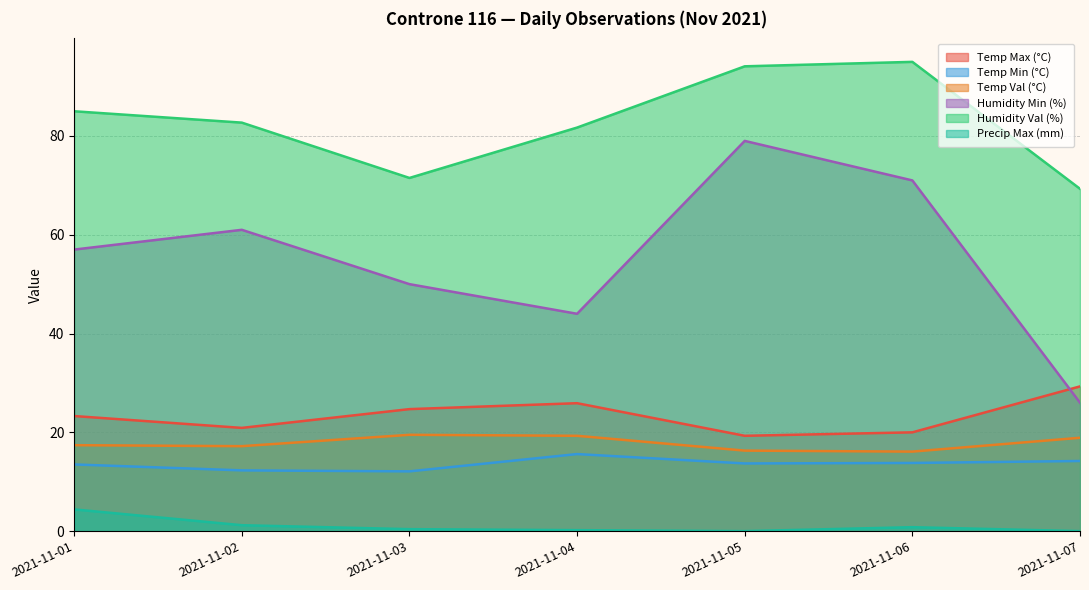

True or false: Humidity Val (%) and Precip Max (mm) intersect in this chart.

False